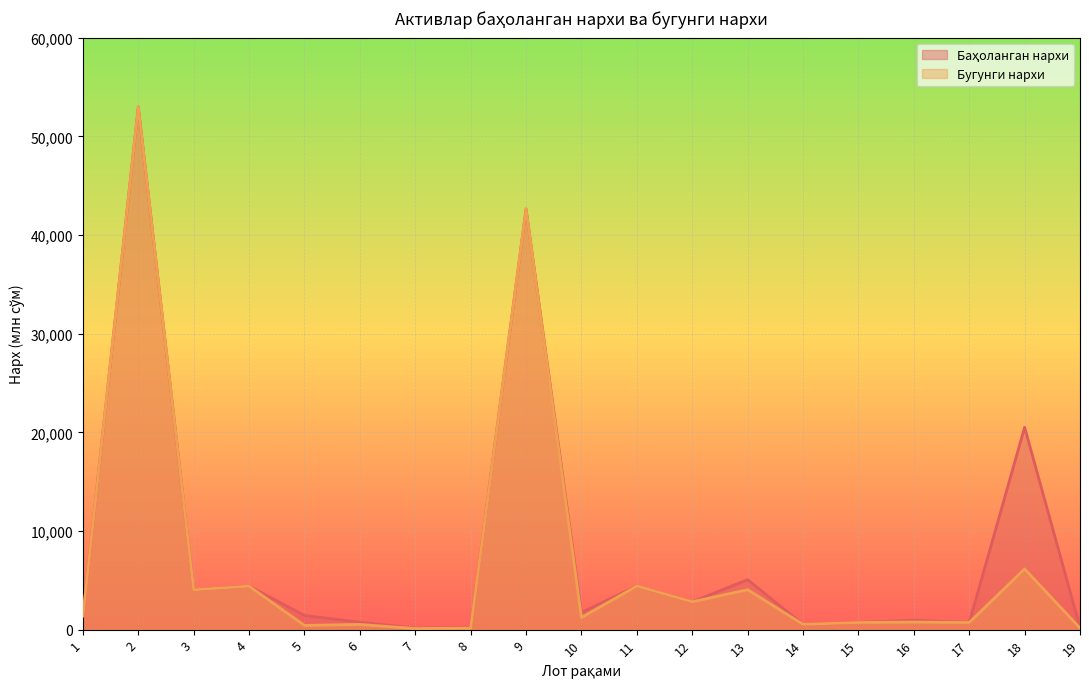

Which series changed the most between 1 and 16?

Бугунги нархи